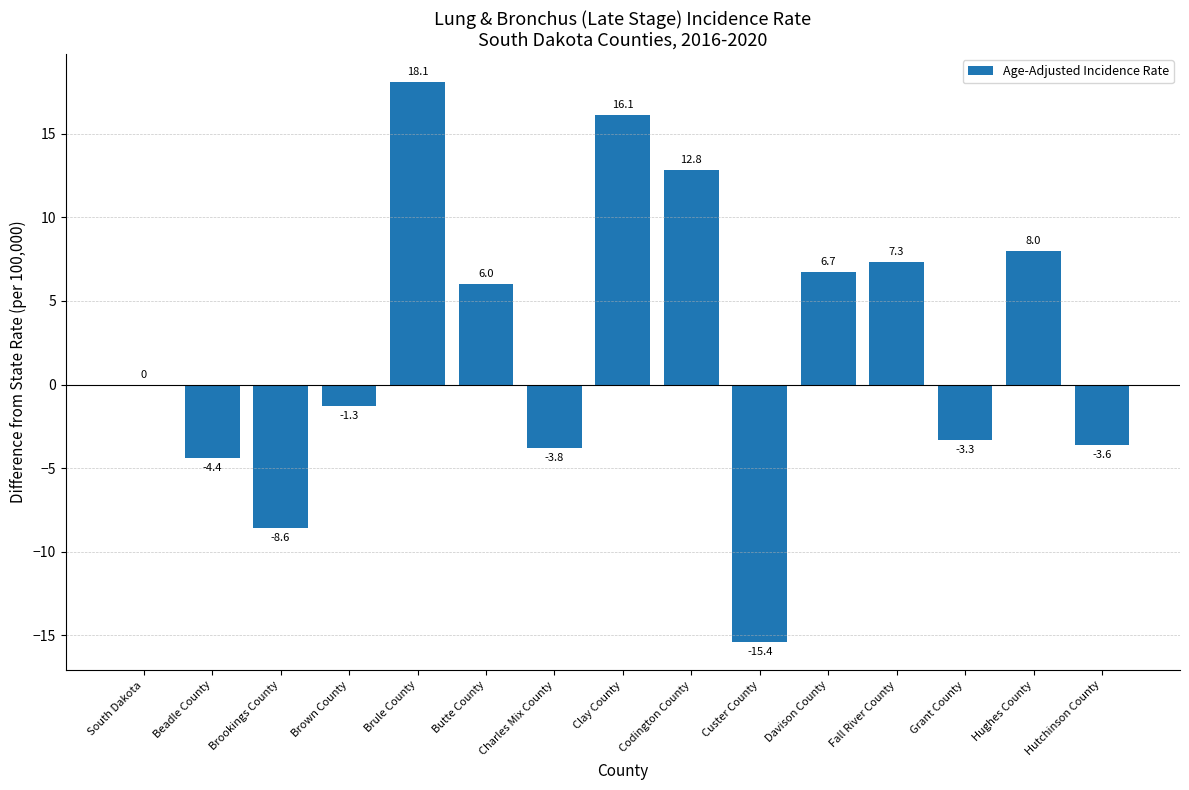

Which has a higher value, Custer County or Fall River County?

Fall River County